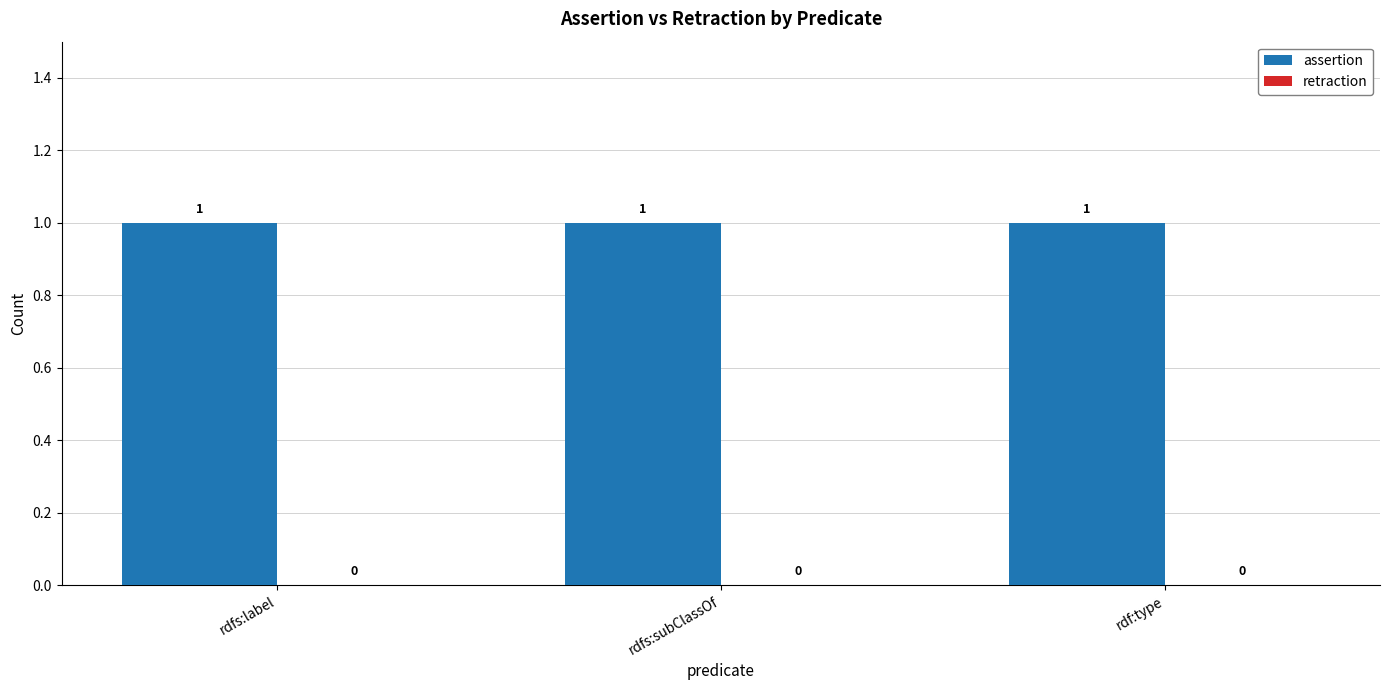

List the labels in order of assertion value, largest first.

rdfs:label, rdfs:subClassOf, rdf:type